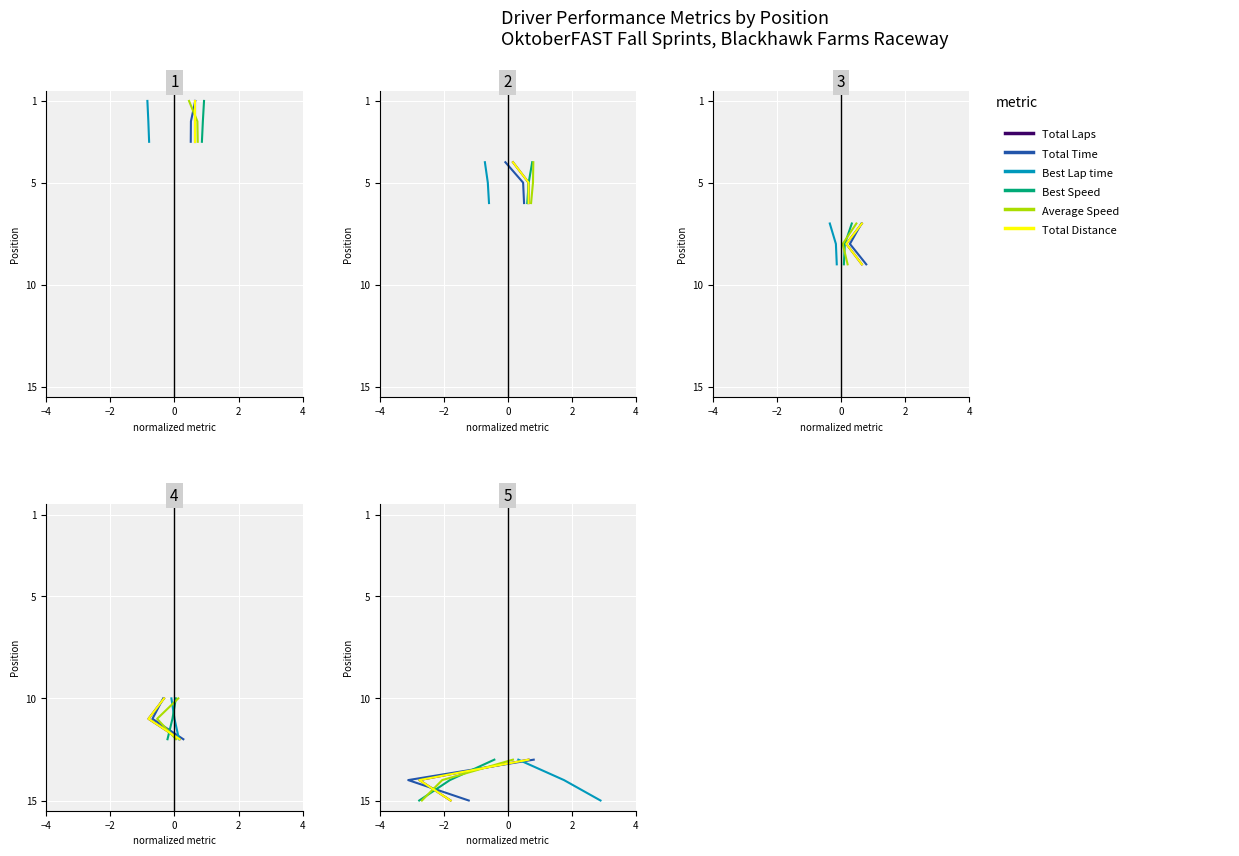

True or false: Best Speed has a value of 25 at 0.

False